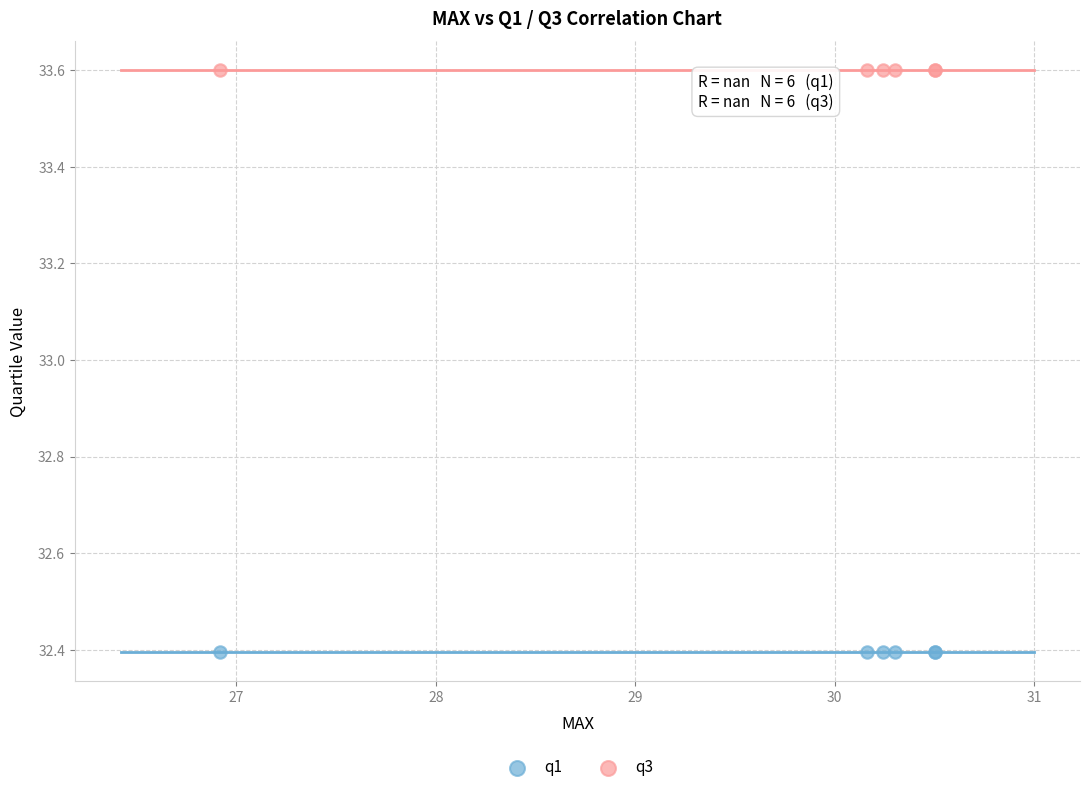

Which series contains the highest Y value?

q3